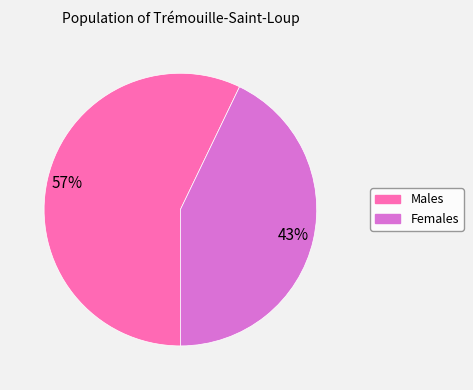

To the nearest percent, what is the average slice percentage?

50%